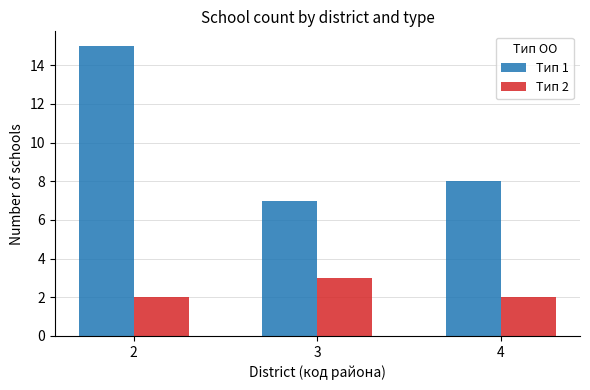

Which series changed the most between 2 and 4?

Тип 1